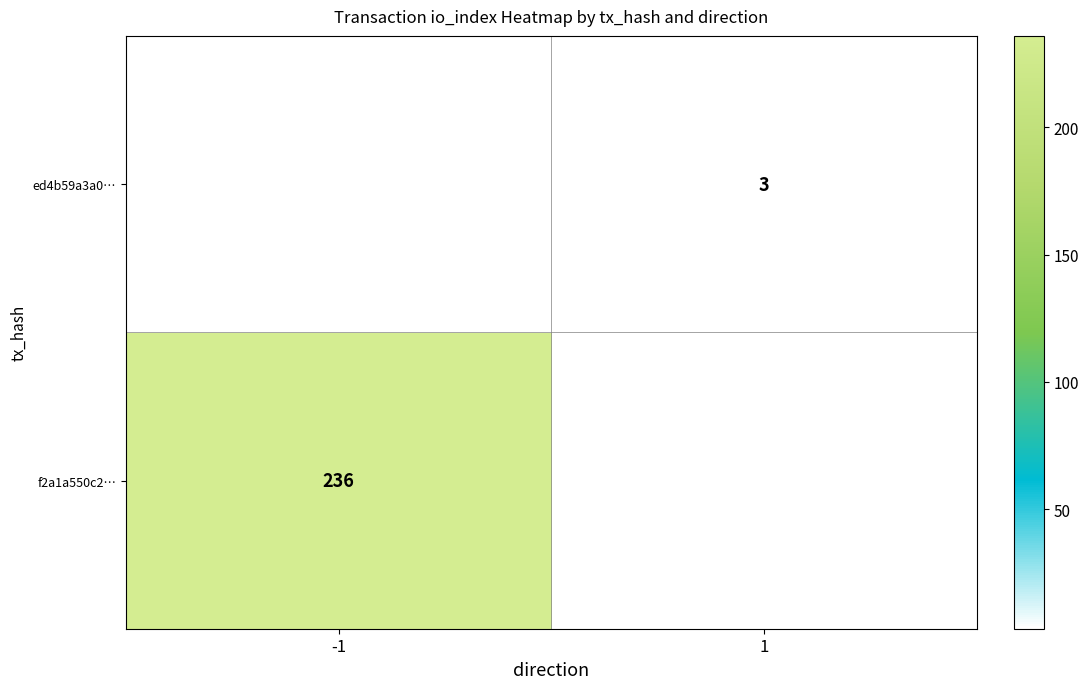

The value of f2a1a550c2… at -1 is 236. True or false?

True